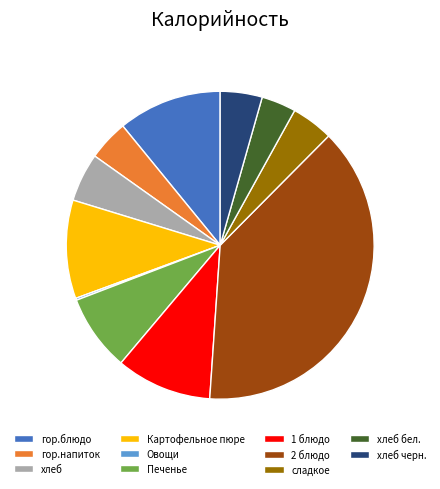

True or false: 1 блюдо accounts for 10% of the total.

True